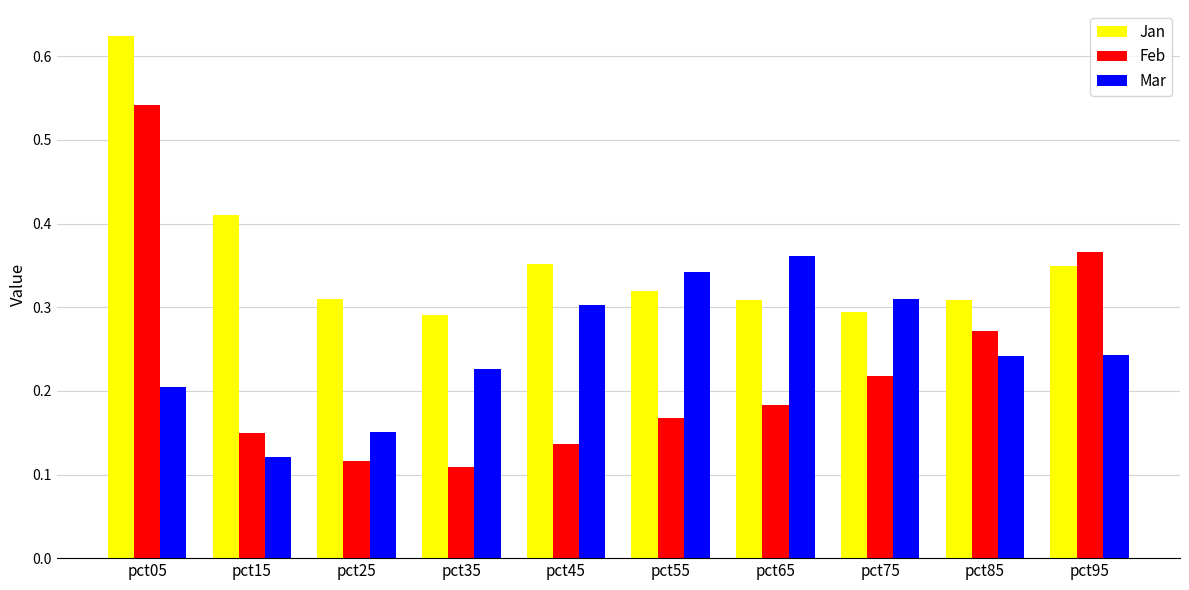

At which label does Feb reach its peak?

pct05